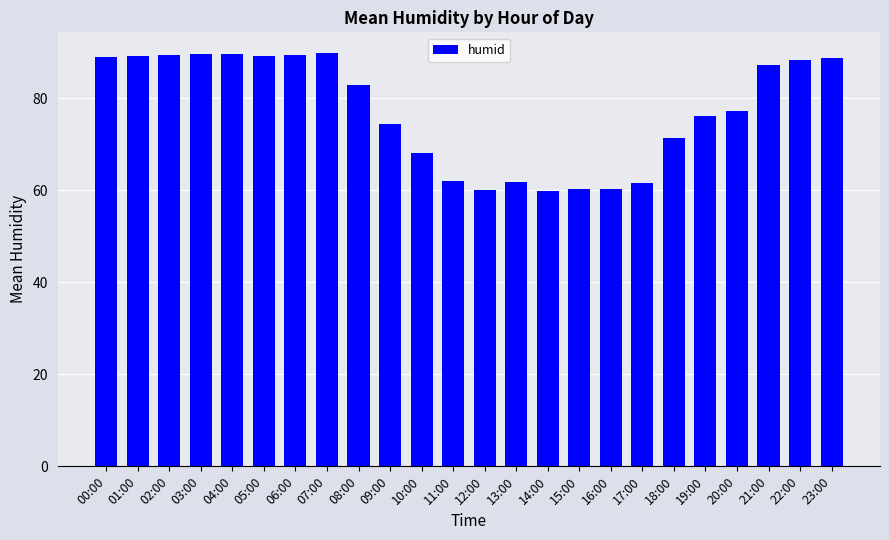

True or false: the data shows 61.4 at 00:00.

False